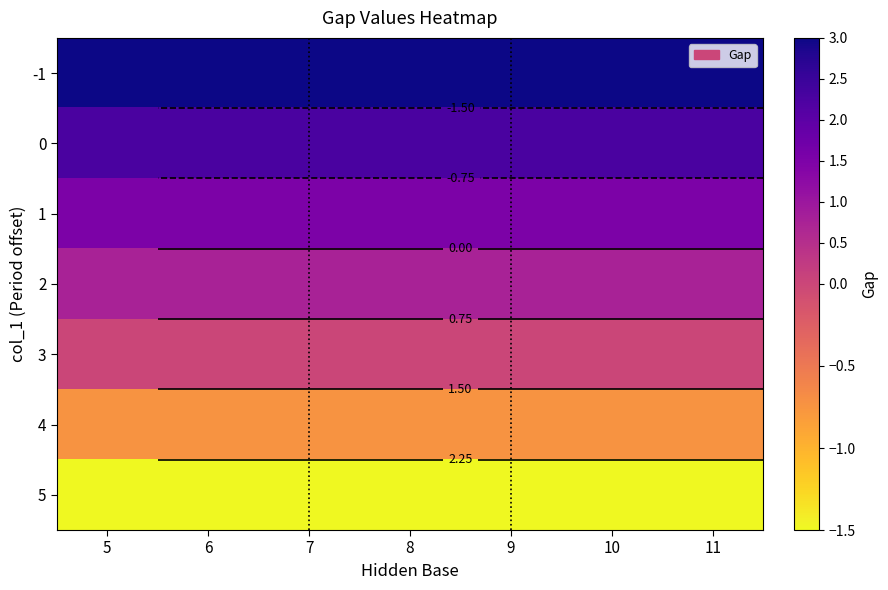

What is the approximate value of 5 at 9?

-1.5